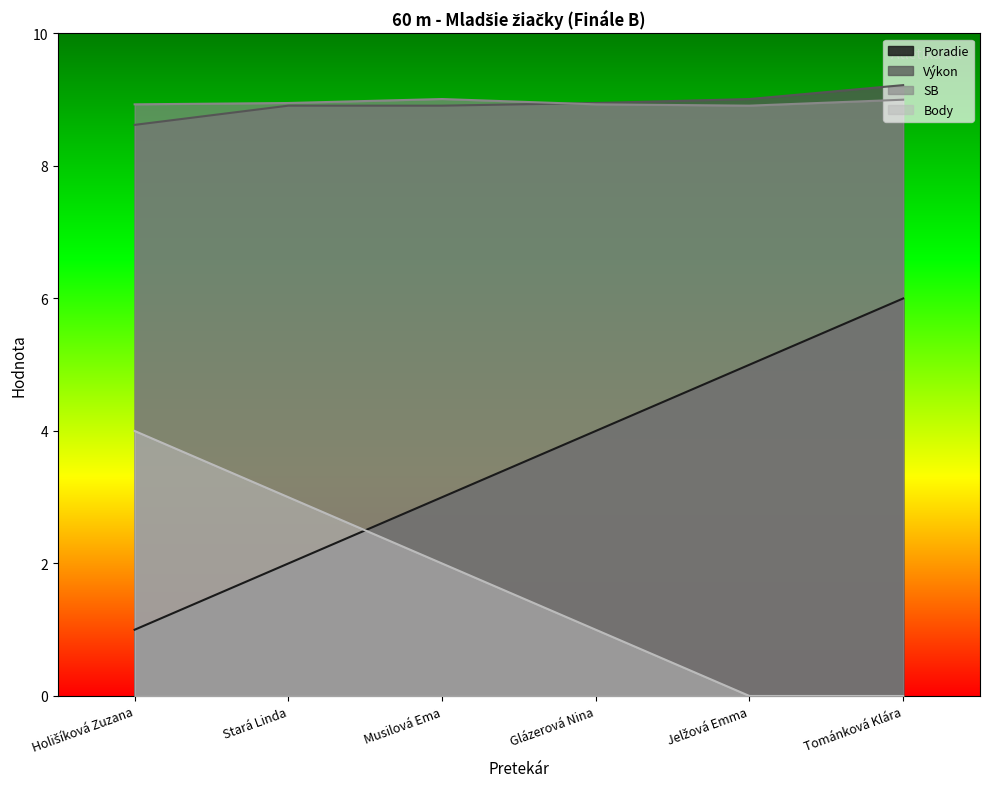

How many data points in Poradie are less than 4?

3